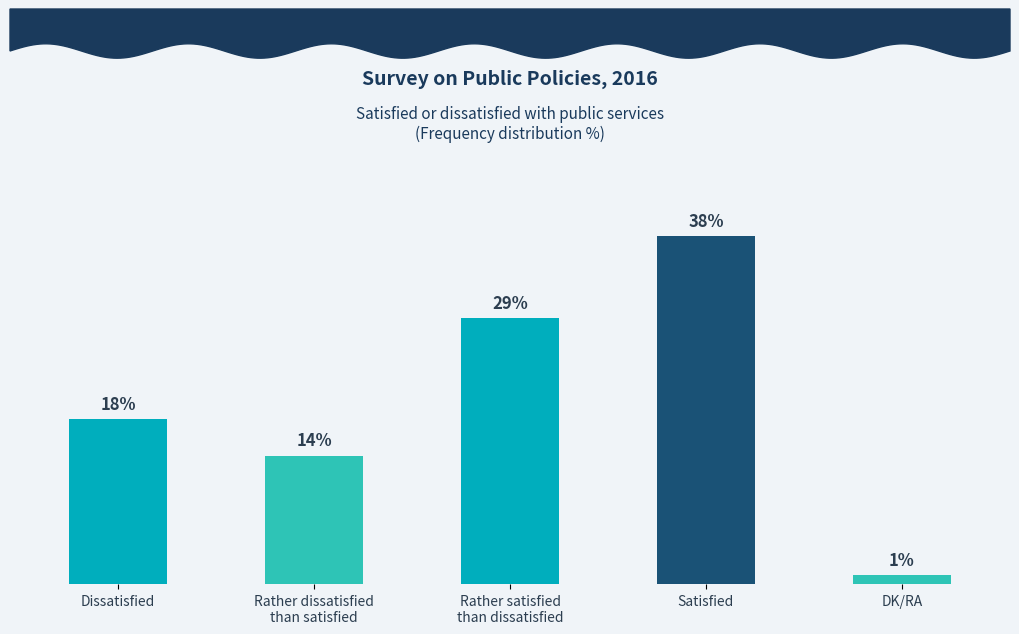

What is the label of the 2nd bar from the right?

Satisfied